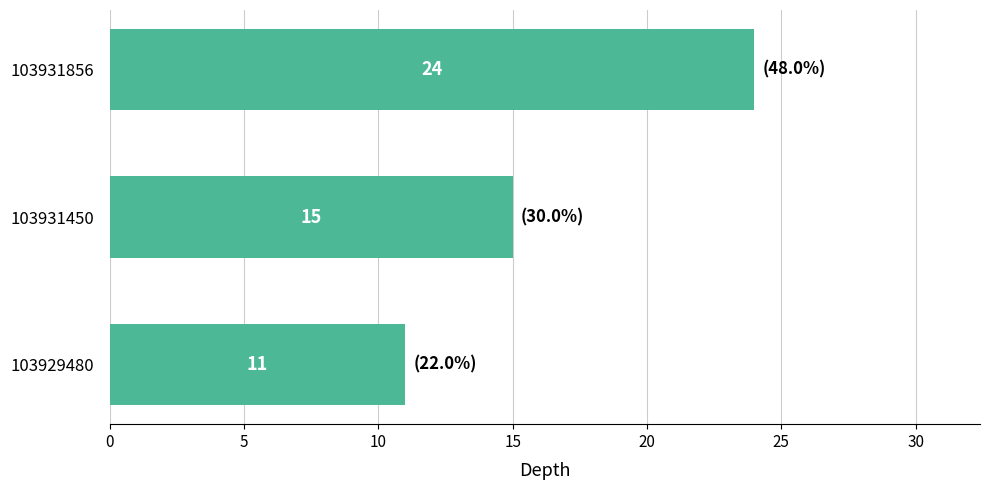

Count the values in the range 11 to 24.

3